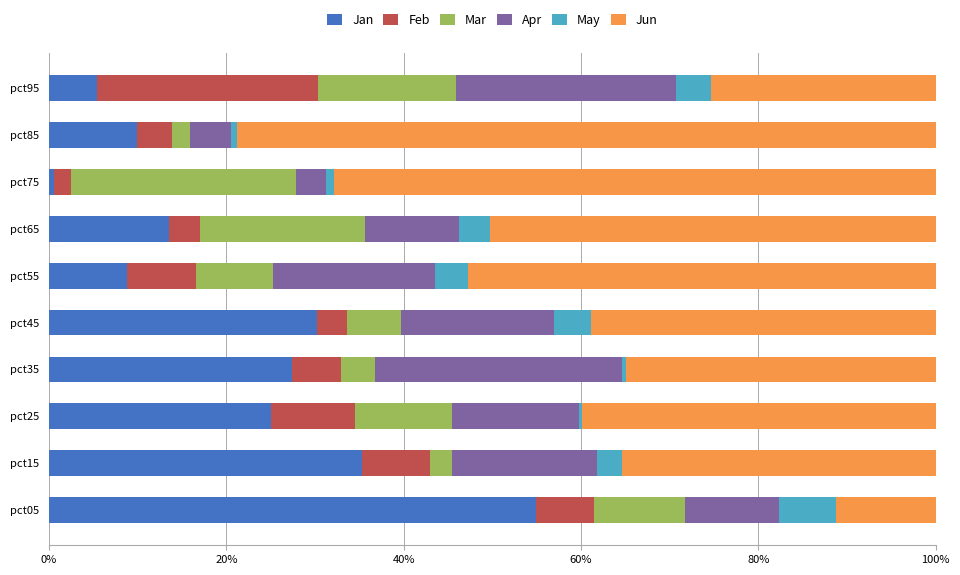

Reading left to right, extract all data points from this chart.

Jan: 0.5	0.4	0.3	0.3	0.3	0.1	0.1	0.0	0.1	0.1
Feb: 0.1	0.1	0.1	0.1	0.0	0.1	0.0	0.0	0.0	0.2
Mar: 0.1	0.0	0.1	0.0	0.1	0.1	0.2	0.3	0.0	0.2
Apr: 0.1	0.2	0.1	0.3	0.2	0.2	0.1	0.0	0.0	0.2
May: 0.1	0.0	0.0	0.0	0.0	0.0	0.0	0.0	0.0	0.0
Jun: 0.1	0.4	0.4	0.3	0.4	0.5	0.5	0.7	0.8	0.3